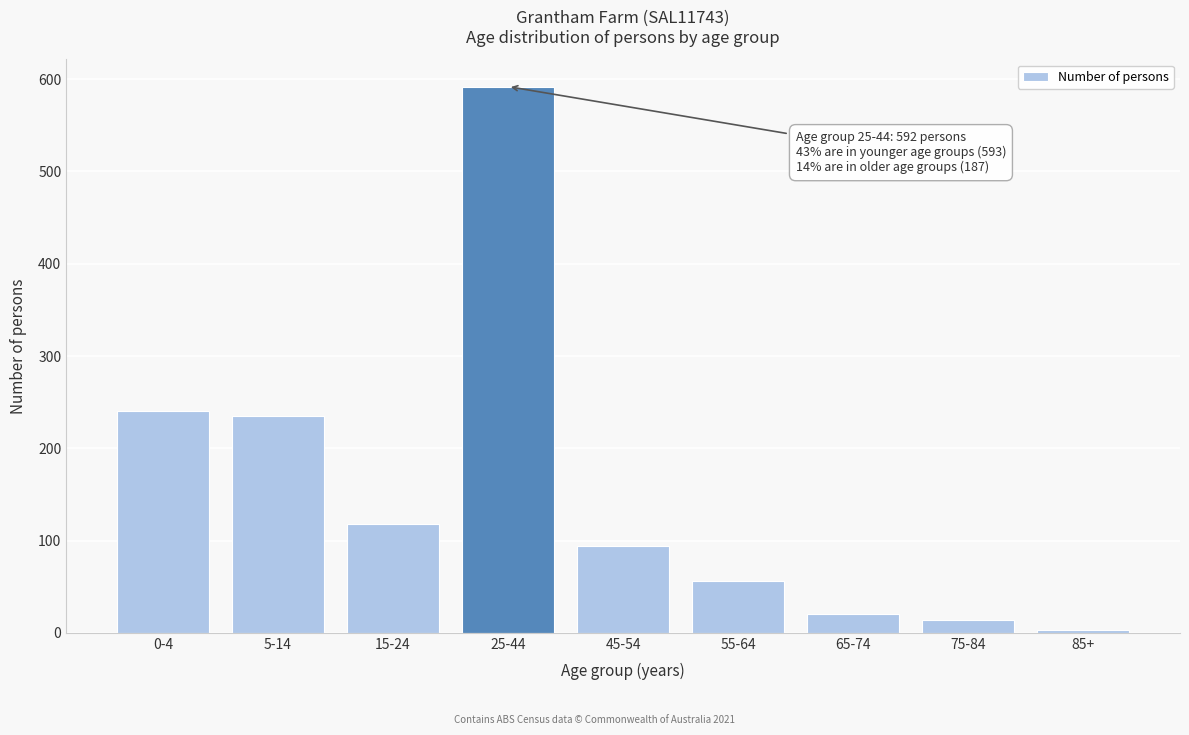

Reading left to right, list all the values displayed in this chart.

0-4=240	5-14=235	15-24=118	25-44=592	45-54=94	55-64=56	65-74=20	75-84=14	85+=3